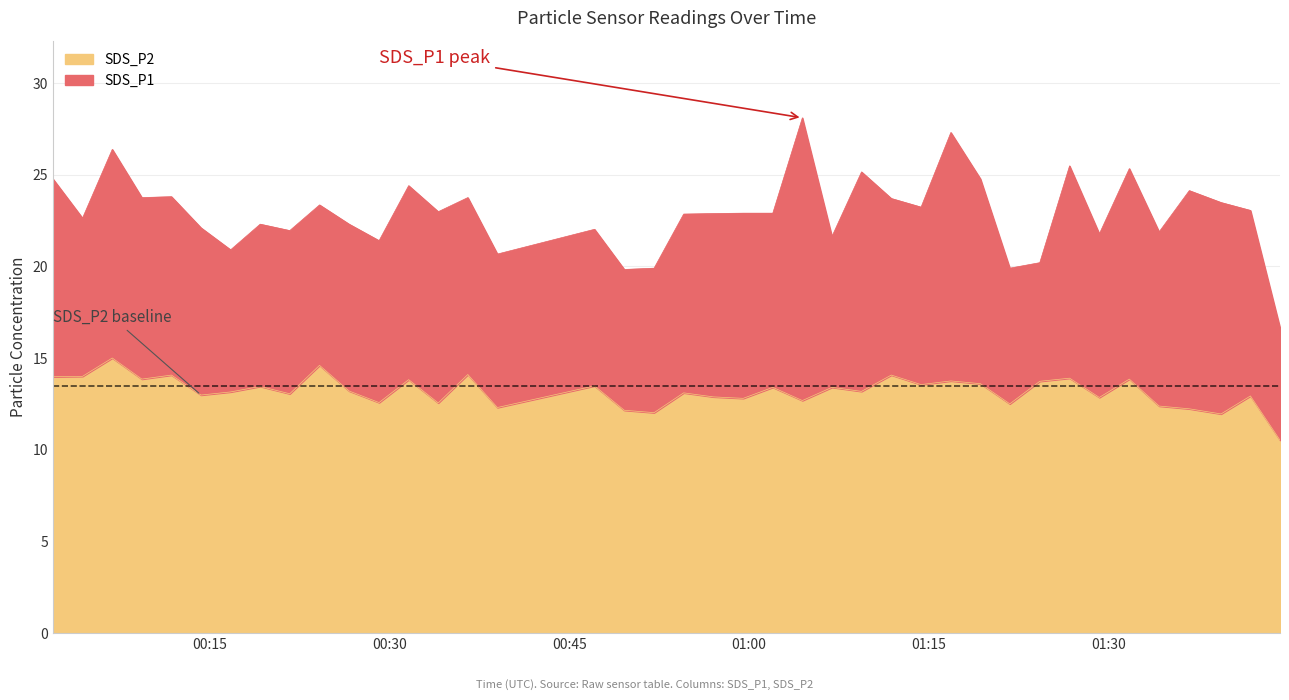

What is the lowest value of the SDS_P2 series?

10.5